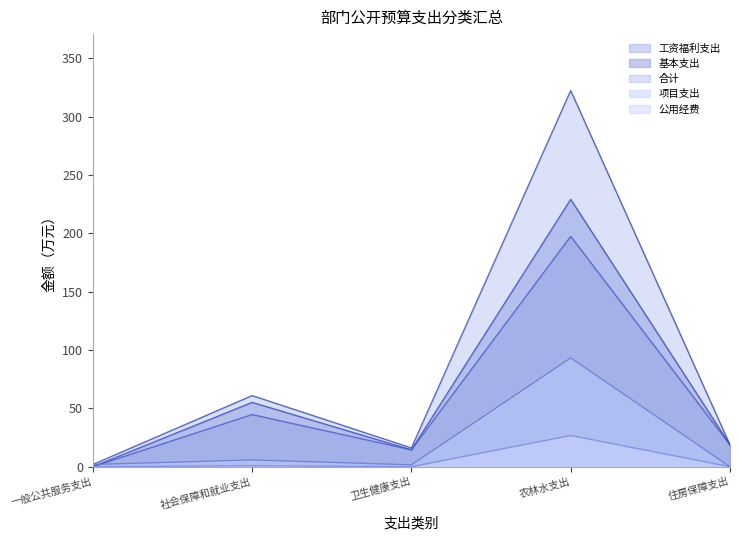

At which category does 基本支出 reach its first local valley?

卫生健康支出